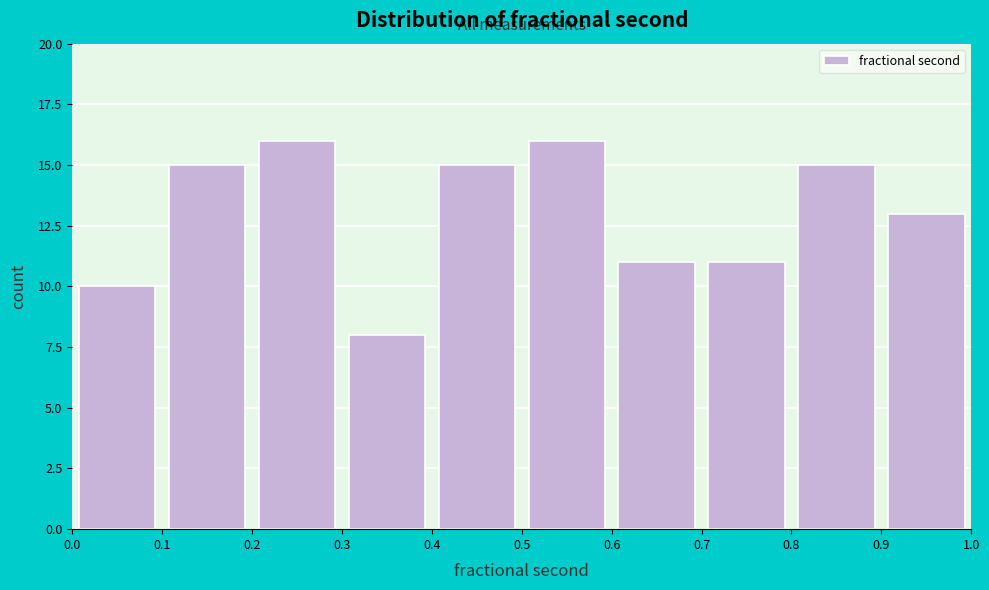

Reading left to right, list every bar in this chart as the range it spans on the x-axis followed by its height. The values are not printed on the chart, so give them approximately, as read against the axis.

0.0 to 0.1: 10
0.1 to 0.2: 15
0.2 to 0.3: 16
0.3 to 0.4: 8
0.4 to 0.5: 15
0.5 to 0.6: 16
0.6 to 0.7: 11
0.7 to 0.8: 11
0.8 to 0.9: 15
0.9 to 1.0: 13